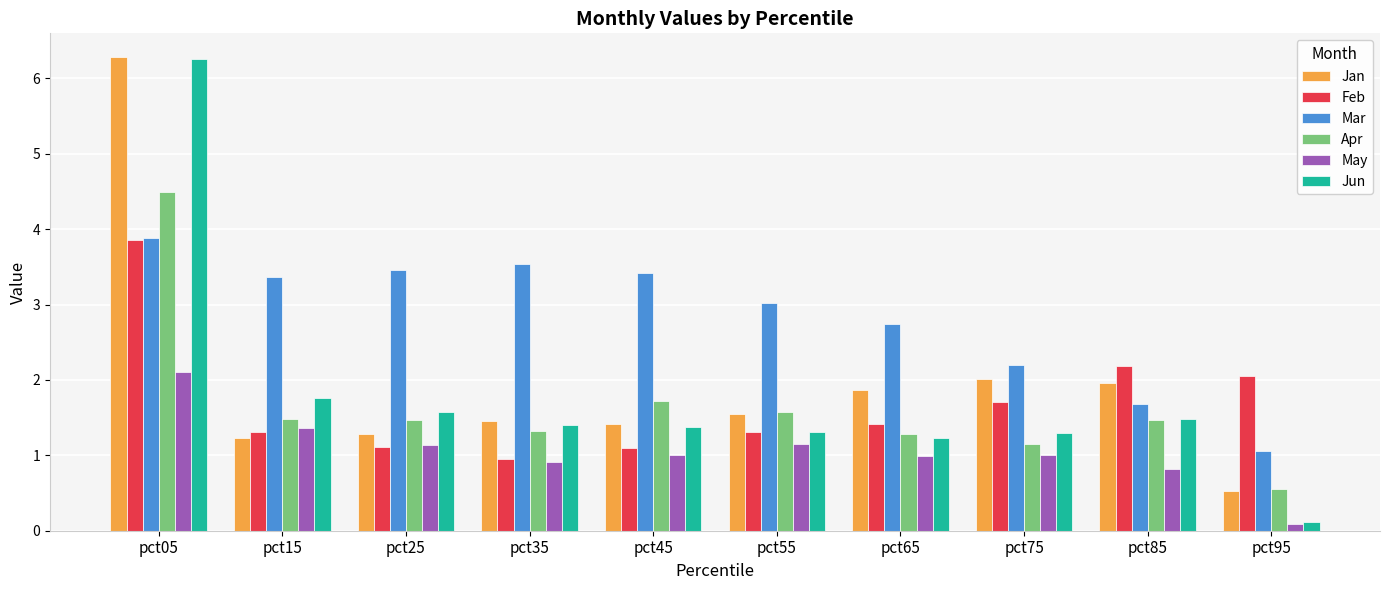

What are all the series names shown in the legend?

Jan, Feb, Mar, Apr, May, Jun